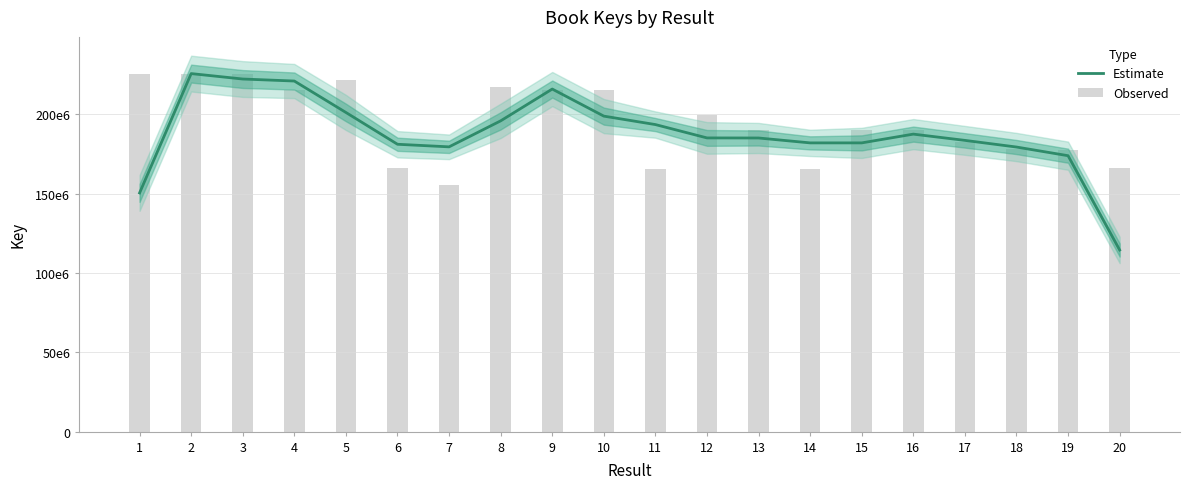

Reading right to left, extract all data points from this chart.

Estimate: 114460930.7	173884459.7	179347742.7	183538471.3	187483475.0	181959459.0	181959472.7	185046045.3	185092936.0	193502957.7	198826473.3	215887163.0	195847655.3	179464615.0	181091050.0	201130598.7	220936632.0	222205563.0	225628457.0	150426843.0
Observed: 165849262.0	177533530.0	178270587.0	182239111.0	190105716.0	190105598.0	165667063.0	190105757.0	199365316.0	165807735.0	215335822.0	215335863.0	216989804.0	155217299.0	166186742.0	221869109.0	215335945.0	225604842.0	225675902.0	225604627.0